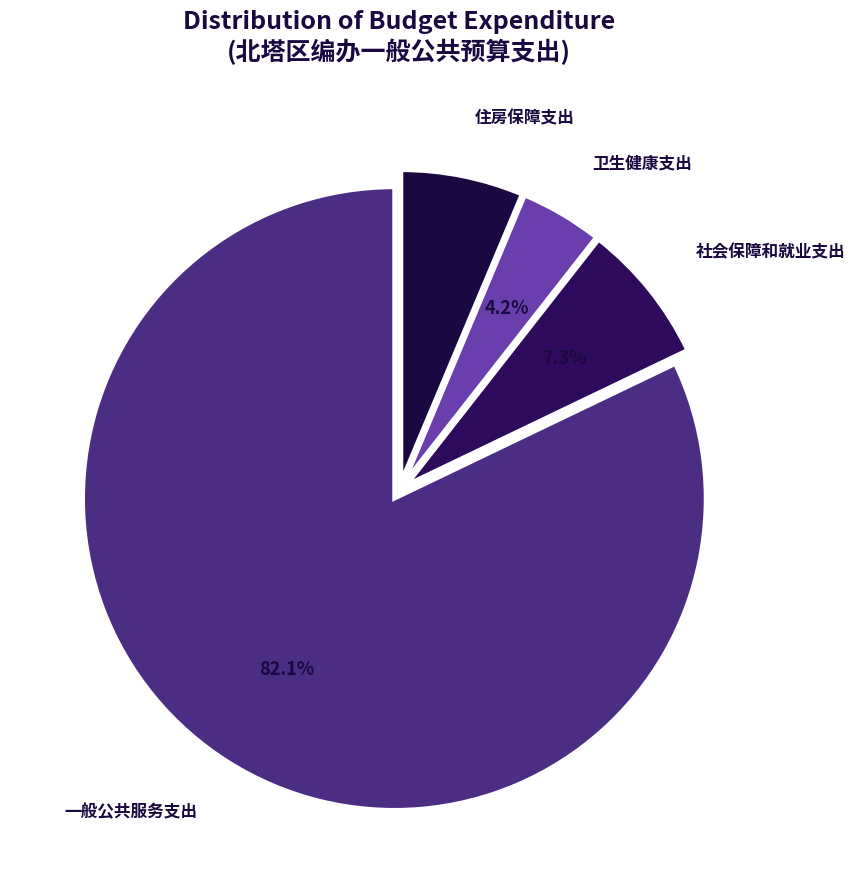

Does any single category account for the majority?

Yes